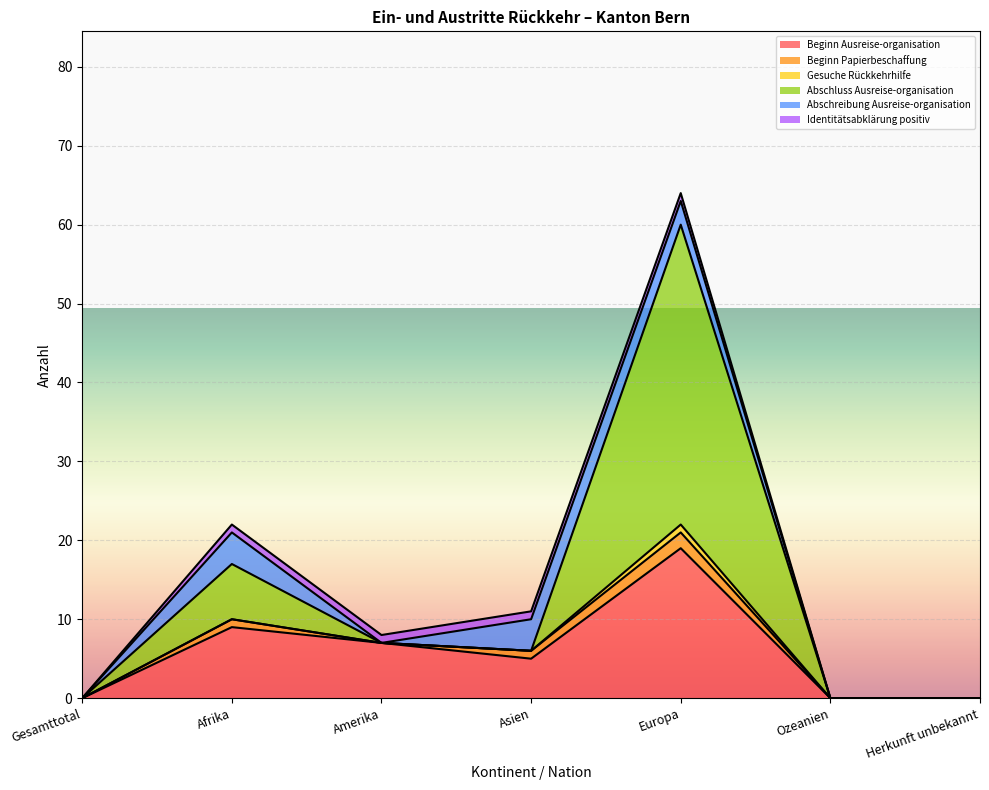

What is the average value of the Abschluss Ausreise-organisation series?

6